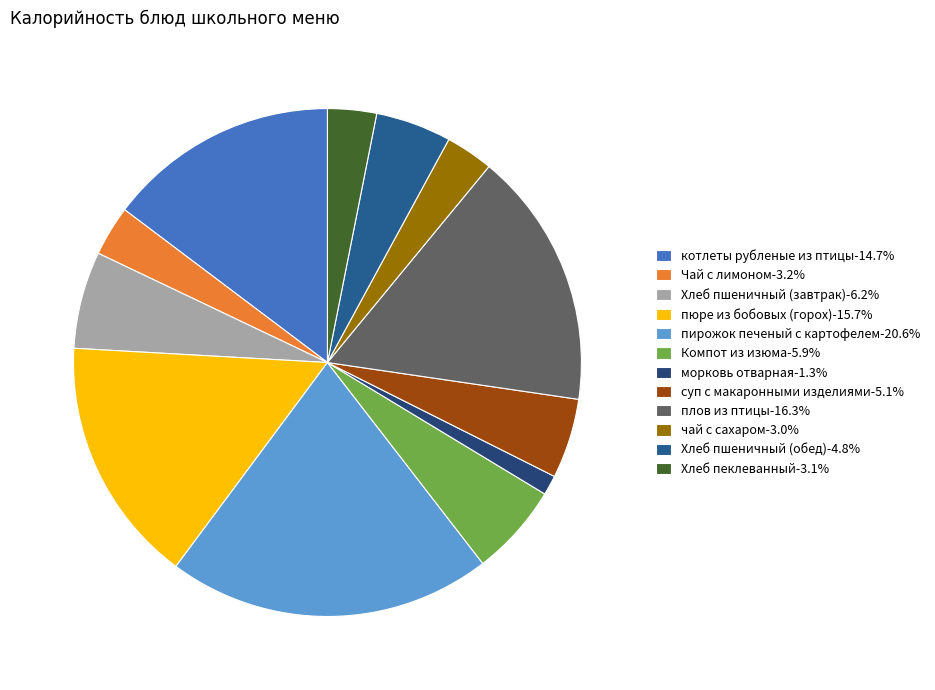

Is the sum of Хлеб пеклеванный and морковь отварная greater than half?

No